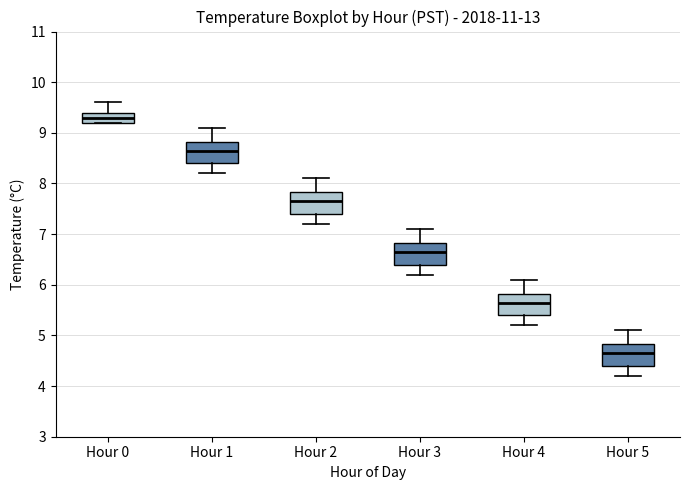

Which box has the lowest median line?

Hour 5